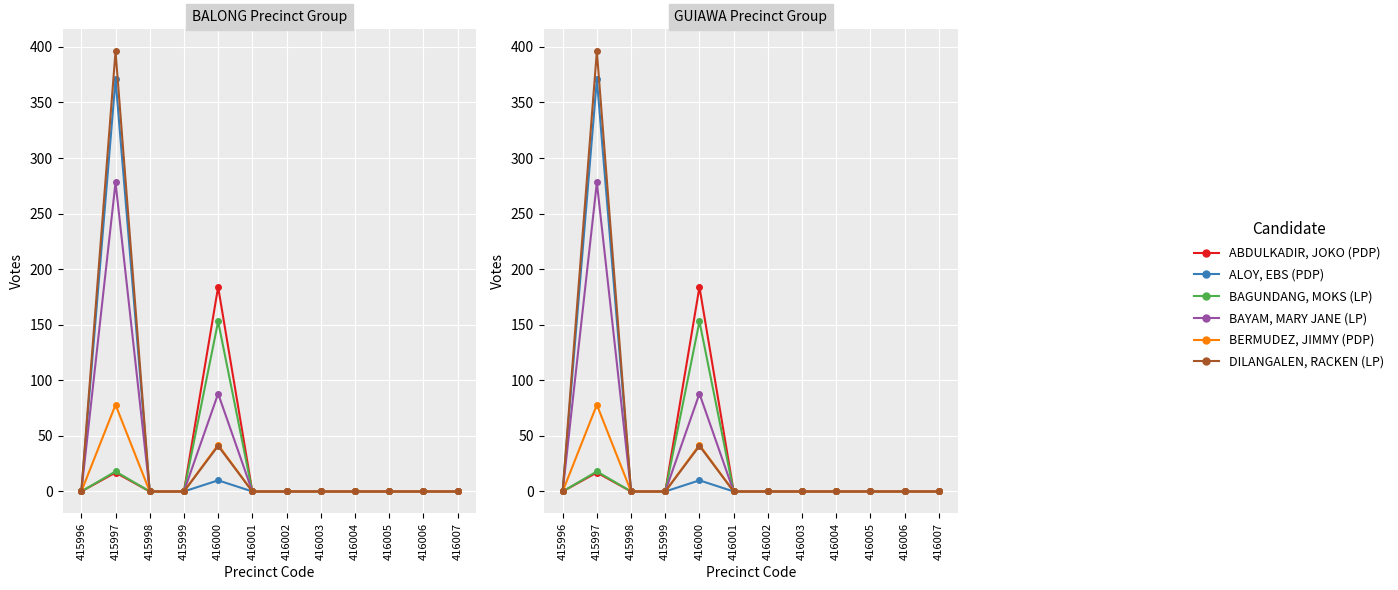

How many distinct data groups are displayed?

6